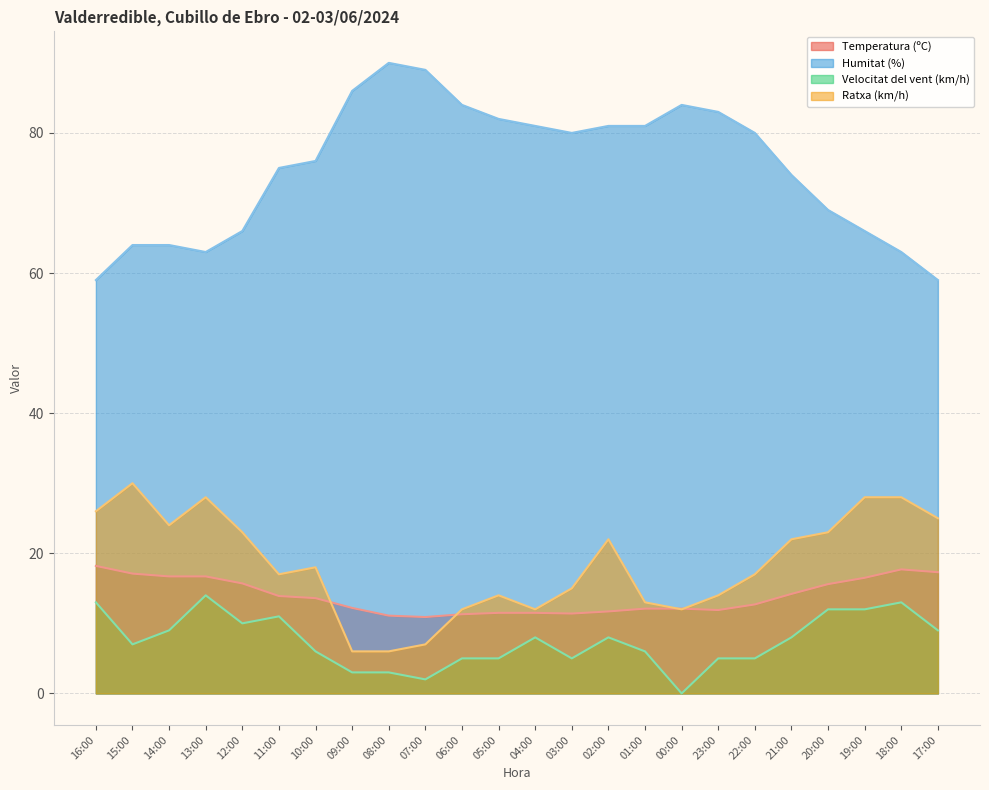

True or false: Humitat (%) has a value of 59.0 at 17:00.

True